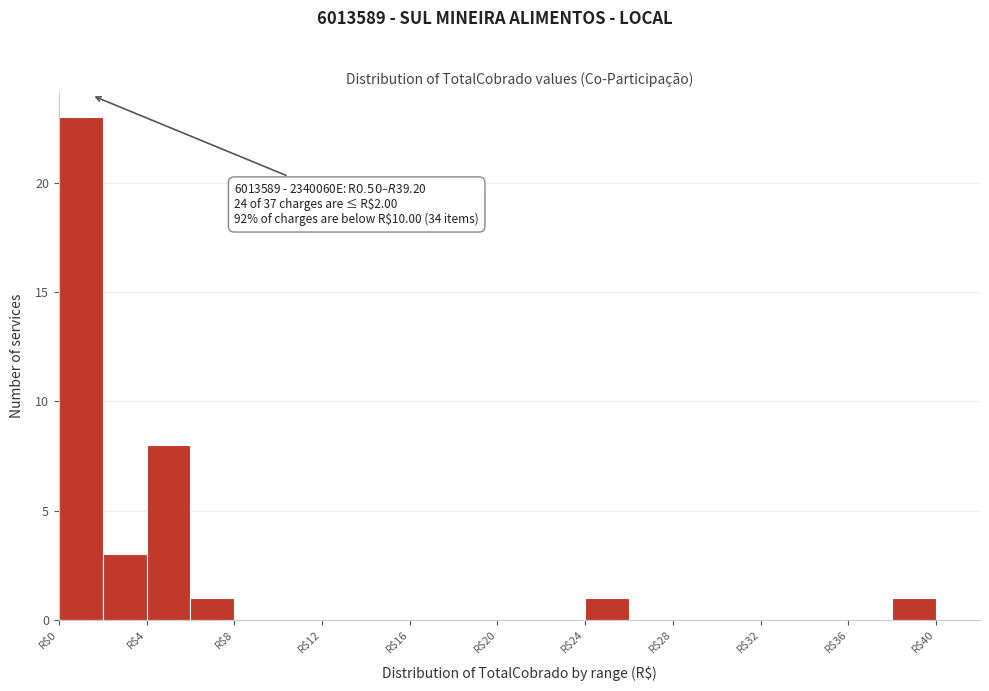

Which range on the x-axis has the tallest bar?

0 to 2